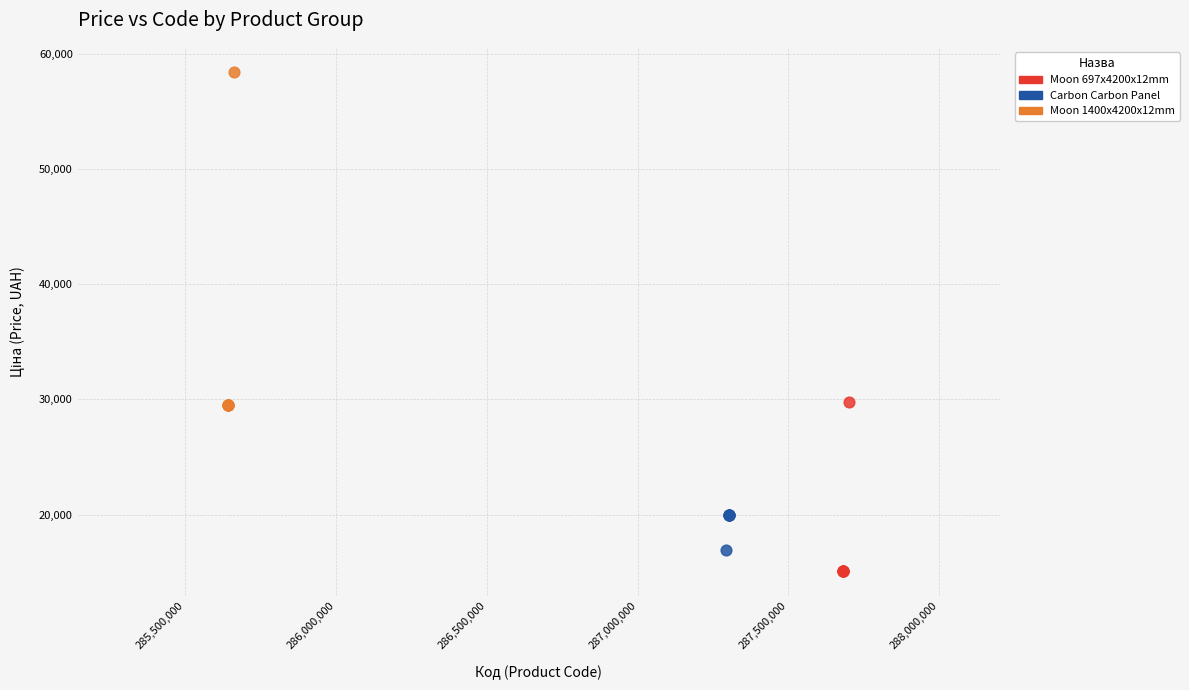

What are all the series names shown in the legend?

Moon 697x4200x12mm, Carbon Carbon Panel, Moon 1400x4200x12mm